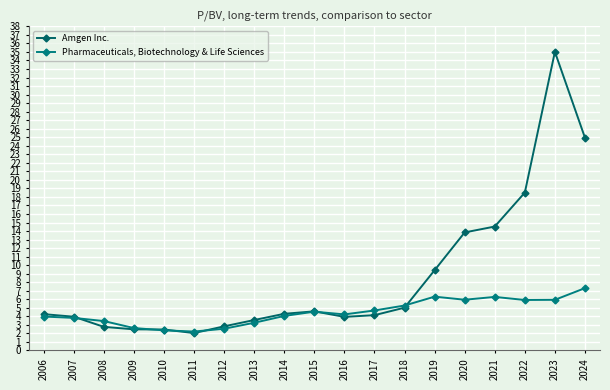

Between 2010 and 2019, which is larger?

2019